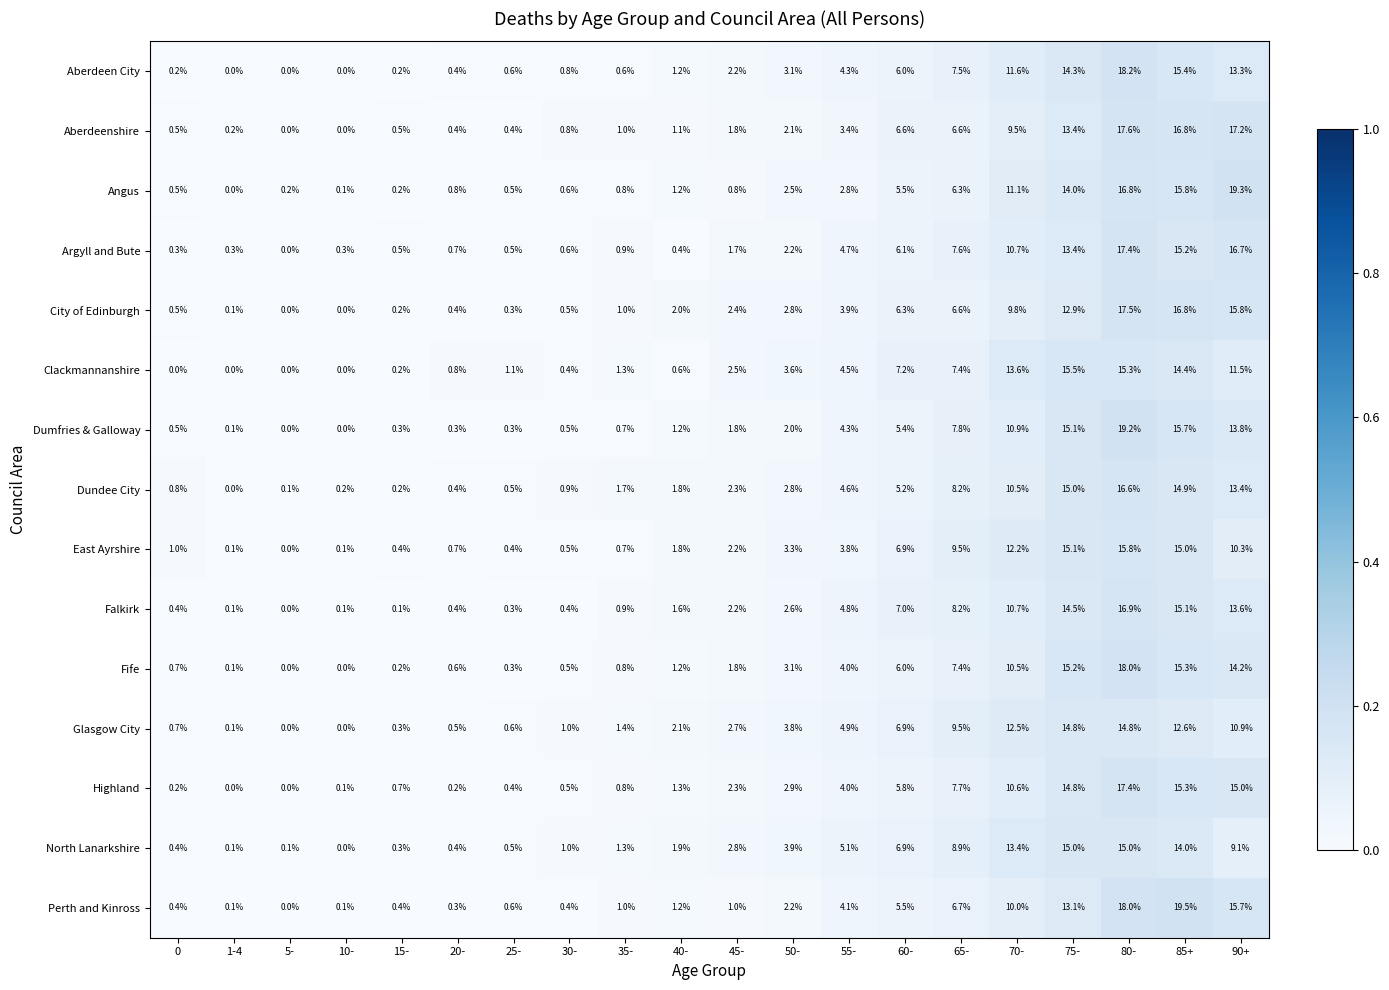

Which series has the widest spread of values?

Perth and Kinross